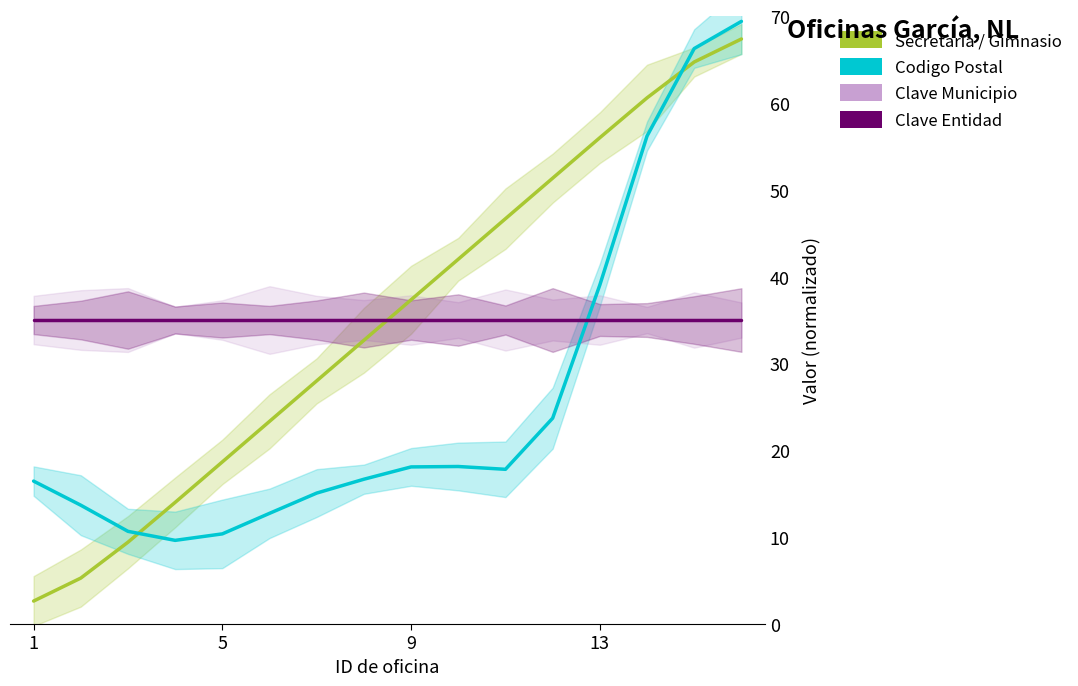

What is the difference between the maximum and second lowest values in the Secretaria / Gimnasio series?

62.1